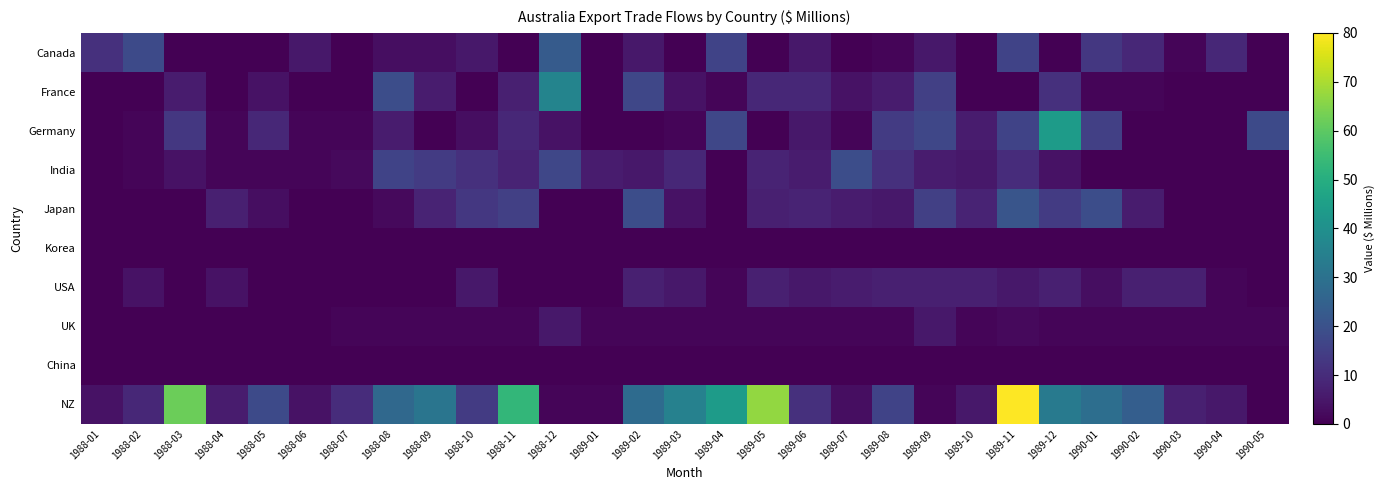

Which series changed the most between 1988-11 and 1989-12?

Germany